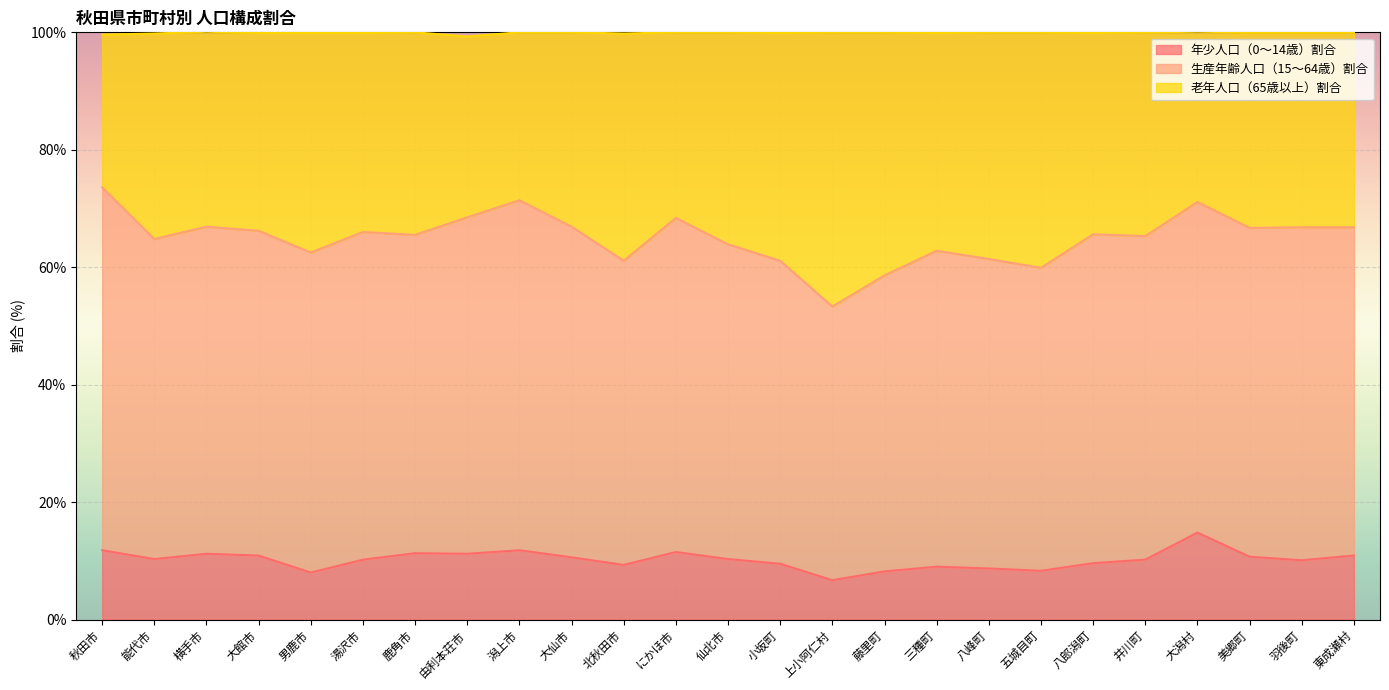

What are all the series names shown in the legend?

年少人口（0～14歳）割合, 生産年齢人口（15～64歳）割合, 老年人口（65歳以上）割合